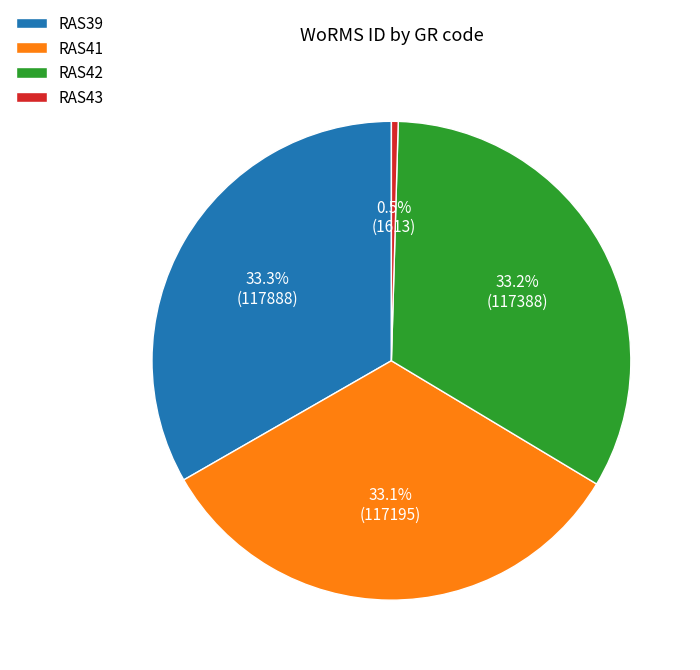

Does RAS41 account for over 50% of the chart?

No